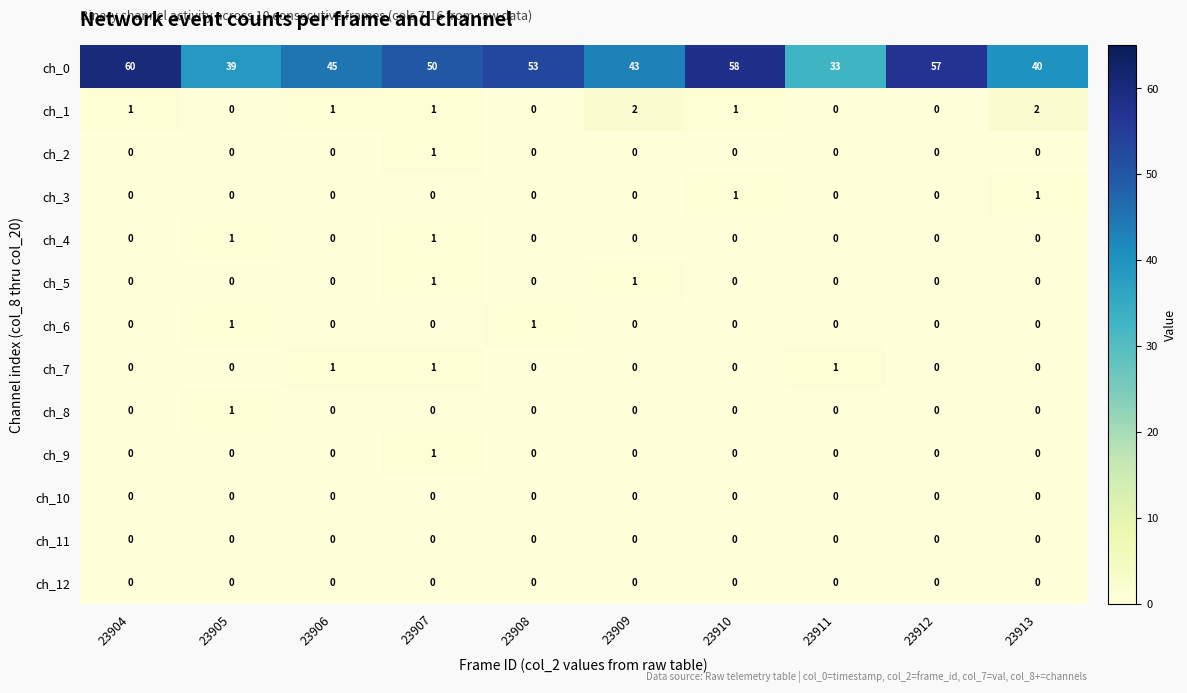

Which series has the largest range (max minus min)?

ch_0